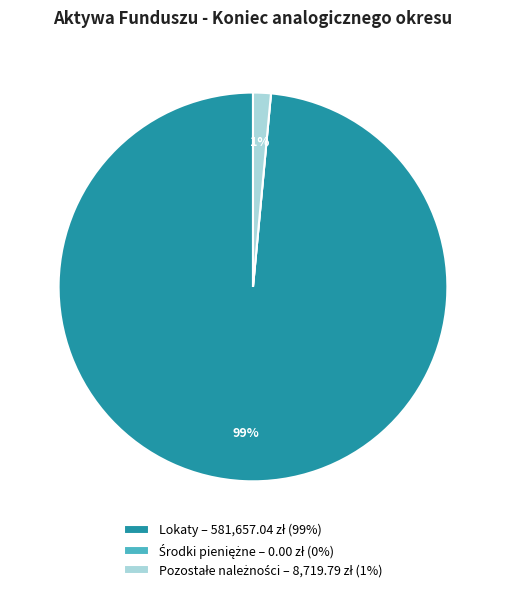

To the nearest percent, what is the difference between the largest and smallest slice percentages?

99%